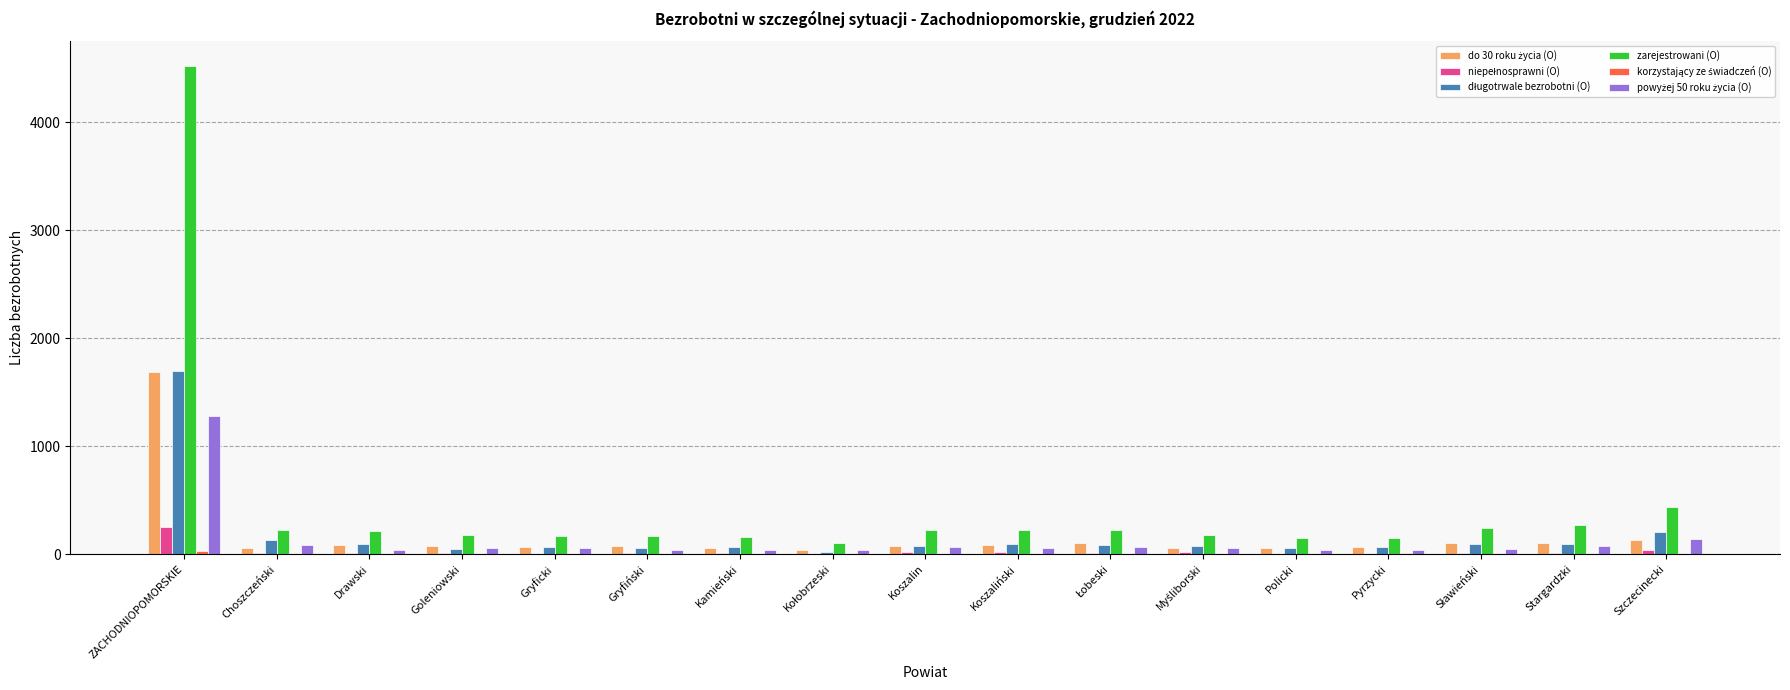

Which category has the highest value across all series?

ZACHODNIOPOMORSKIE